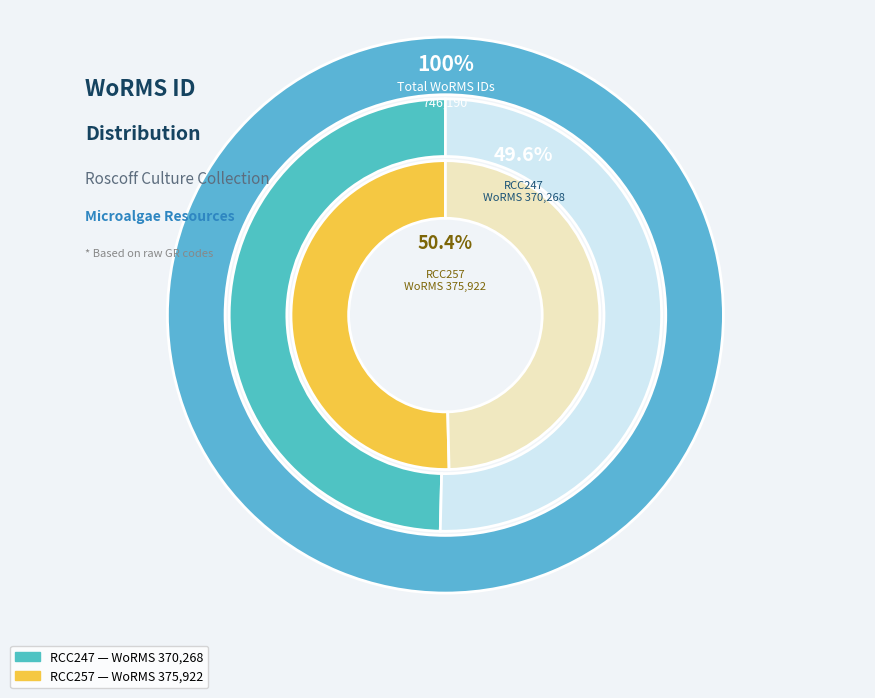

What is the largest slice in the pie chart?

RCC257
(Symbiomonas scintillans)